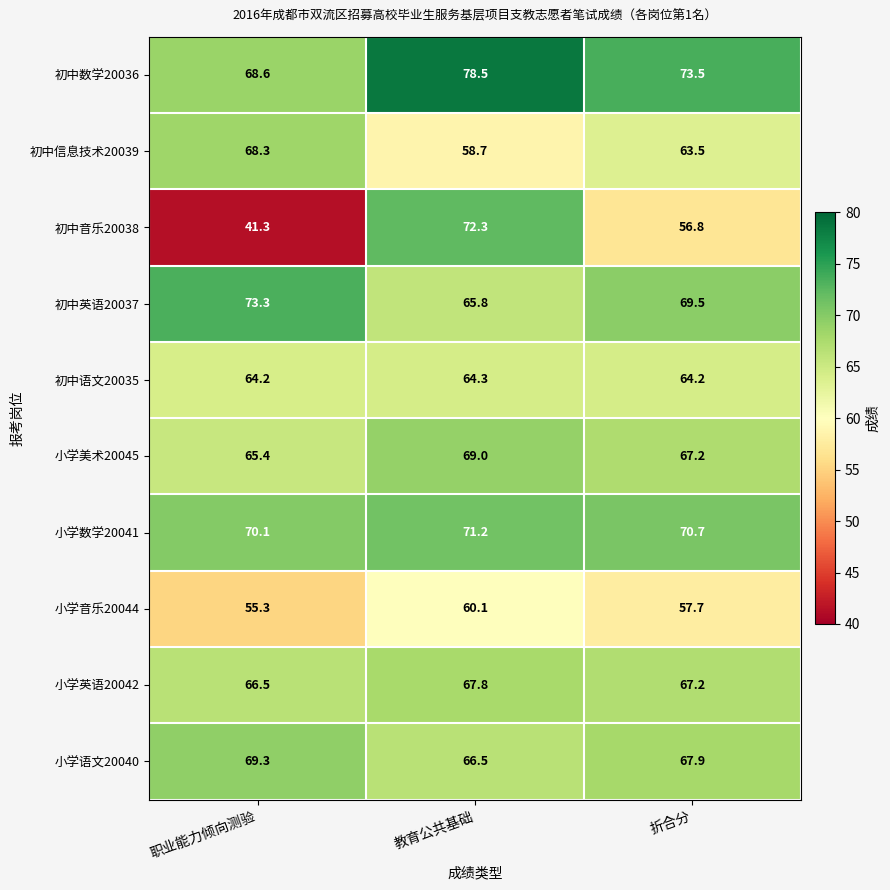

At which category is the sum across all series the highest?

教育公共基础